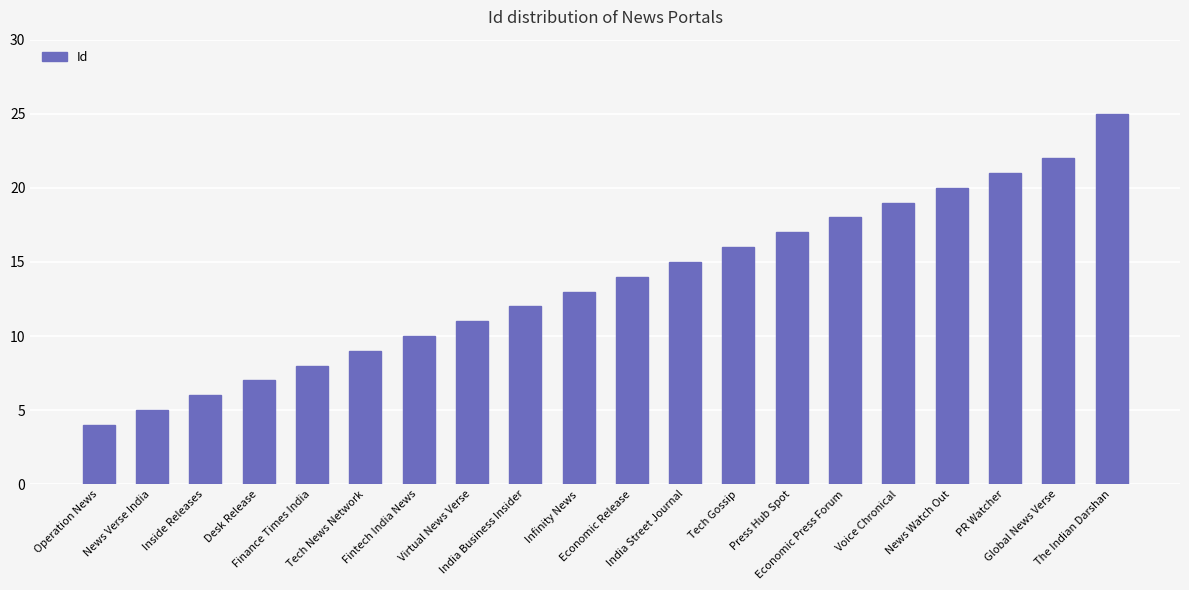

What is the difference between the values at Infinity News and Inside Releases?

7